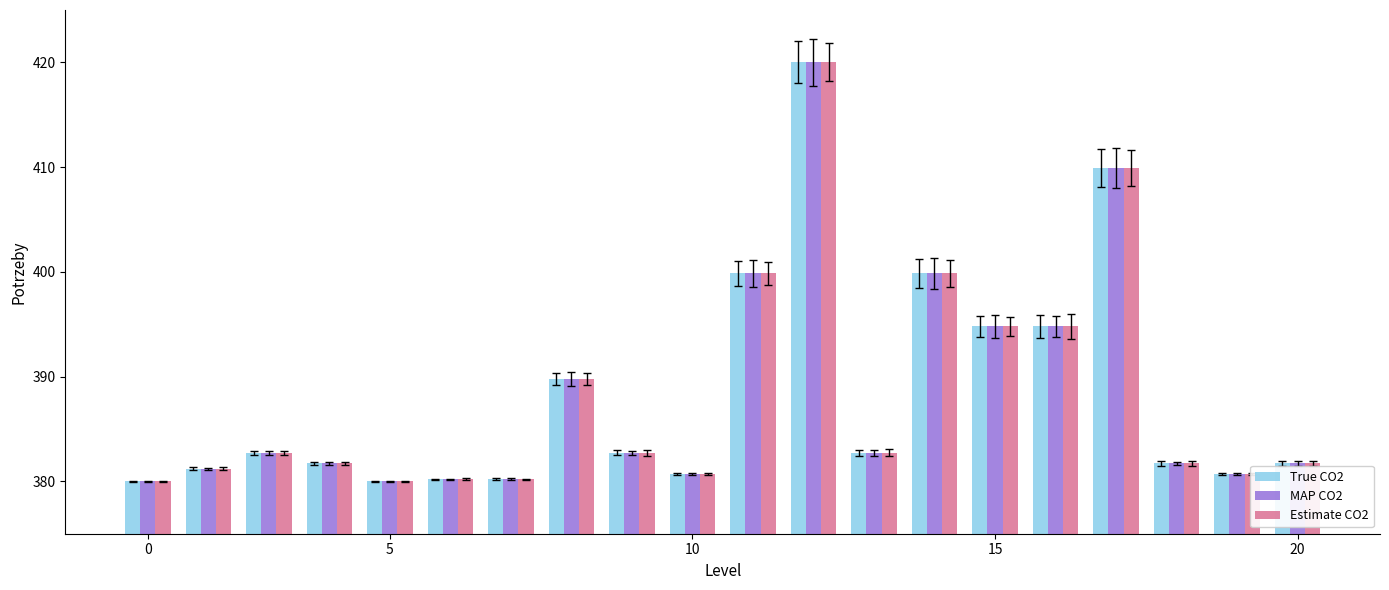

What is the highest value of the MAP CO2 series?

420.0